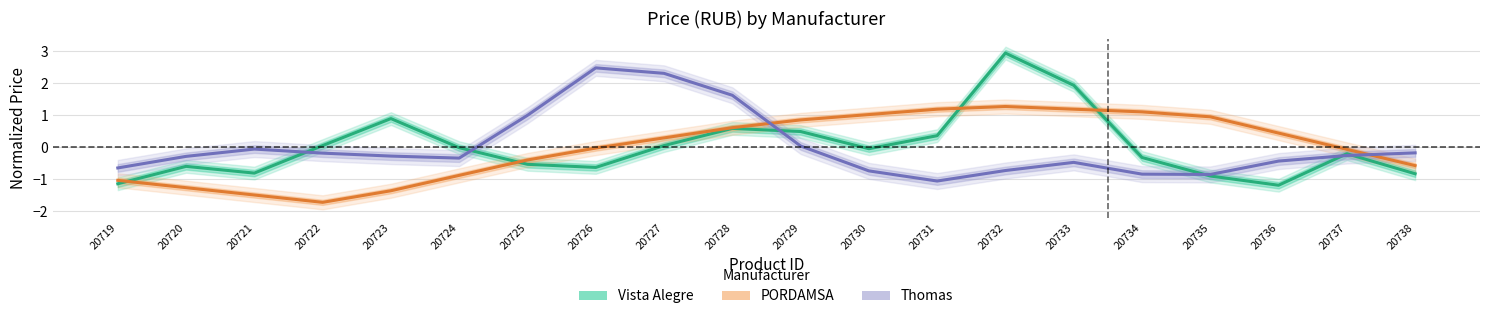

Is the value of Vista Alegre at 20737 greater than the value of Thomas at 20724?

Yes